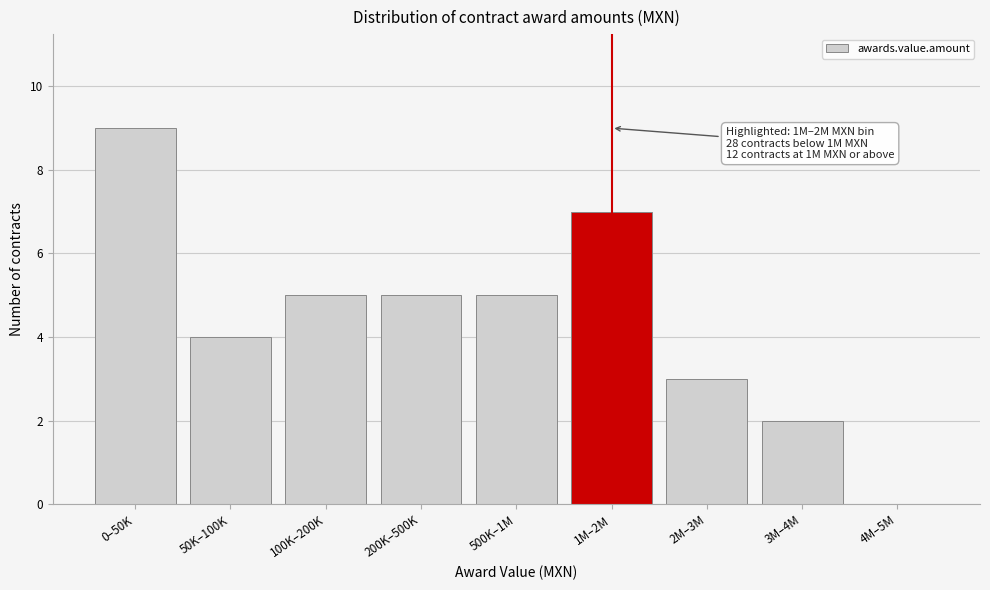

Reading left to right, extract all data points from this chart.

0–50K=9	50K–100K=4	100K–200K=5	200K–500K=5	500K–1M=5	1M–2M=7	2M–3M=3	3M–4M=2	4M–5M=0